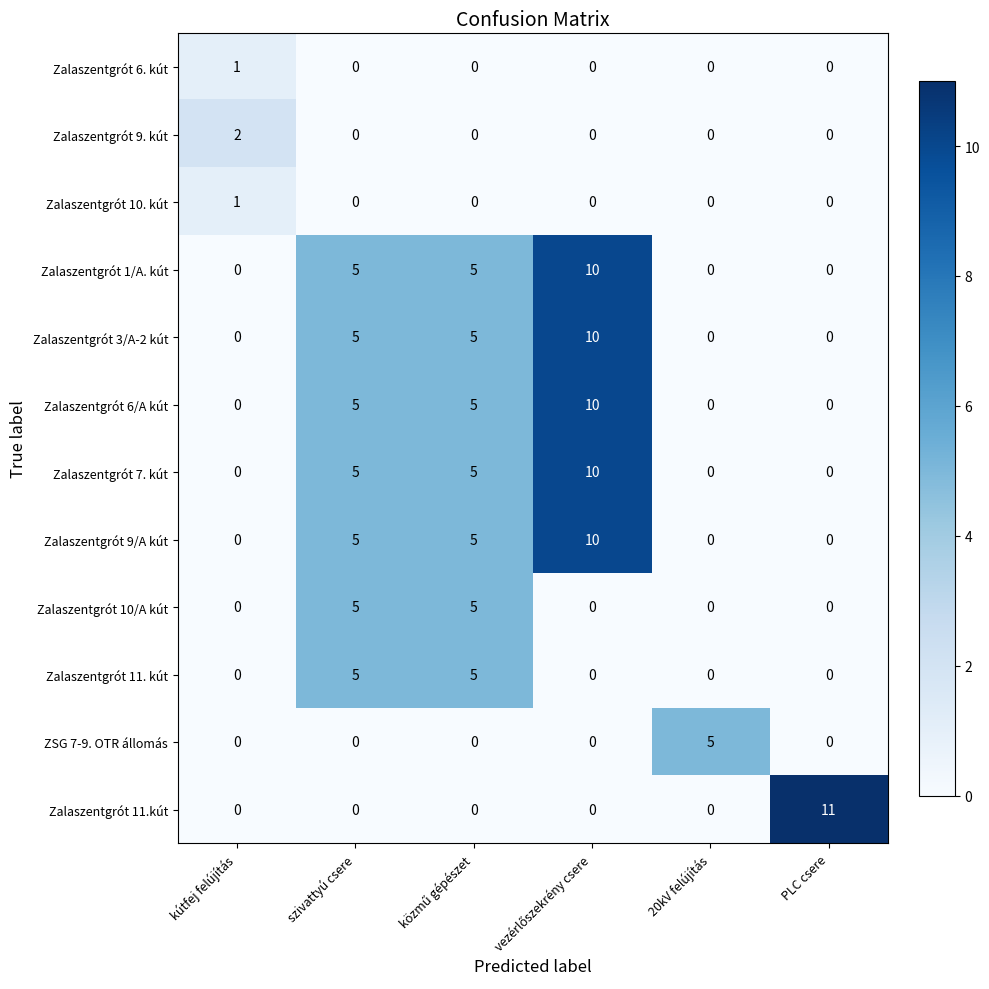

Which series has the largest range (max minus min)?

Zalaszentgrót 11.kút